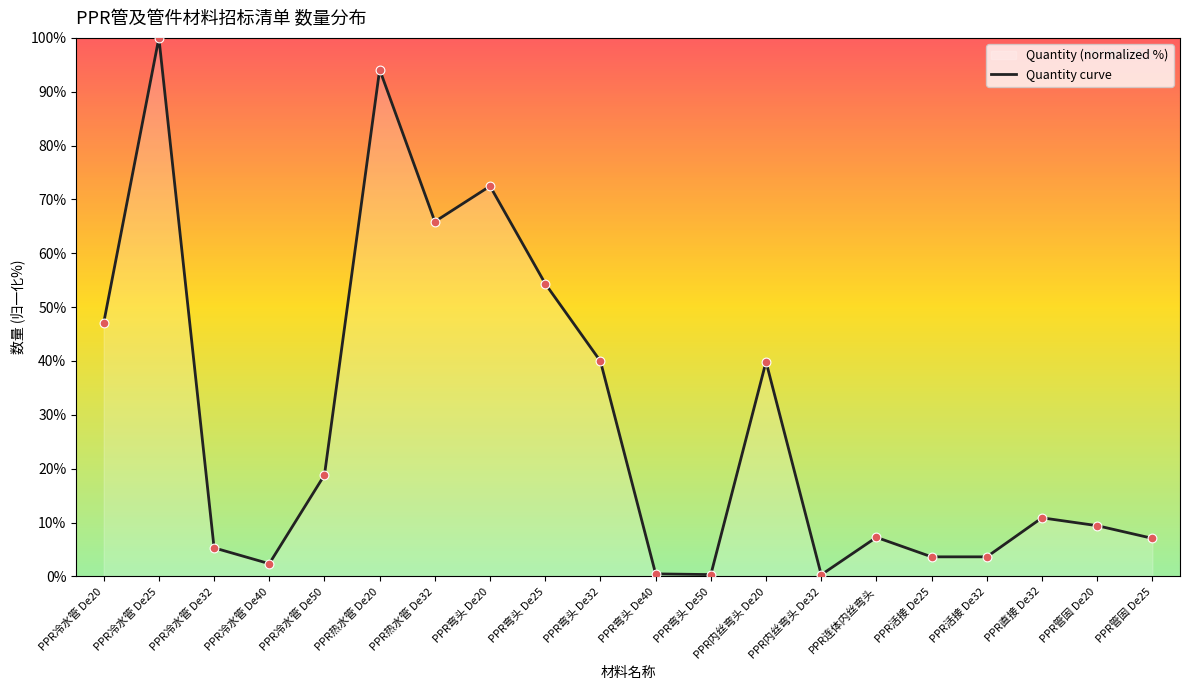

What is the change in value from PPR冷水管 De32 to PPR内丝弯头 De32?

-5.0